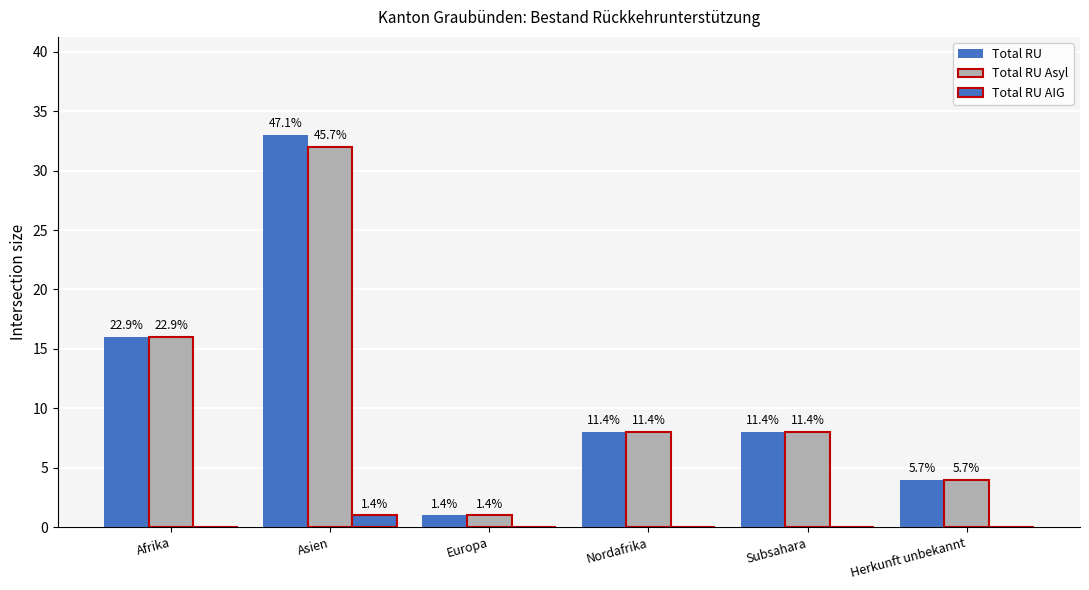

List the series in order of their peak value, highest first.

Total RU, Total RU Asyl, Total RU AIG